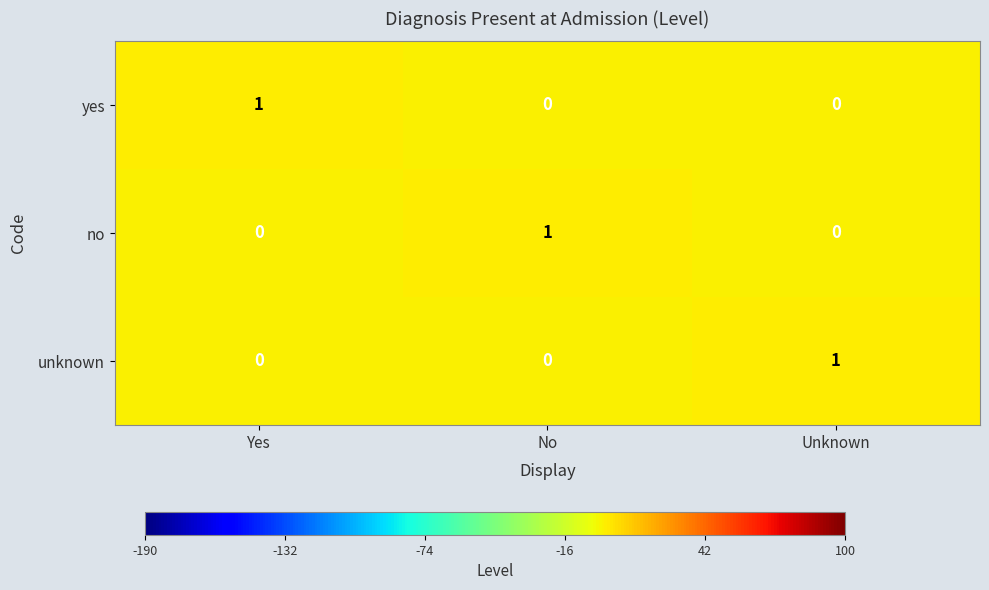

What is the spread (max minus min) of values at Yes?

1